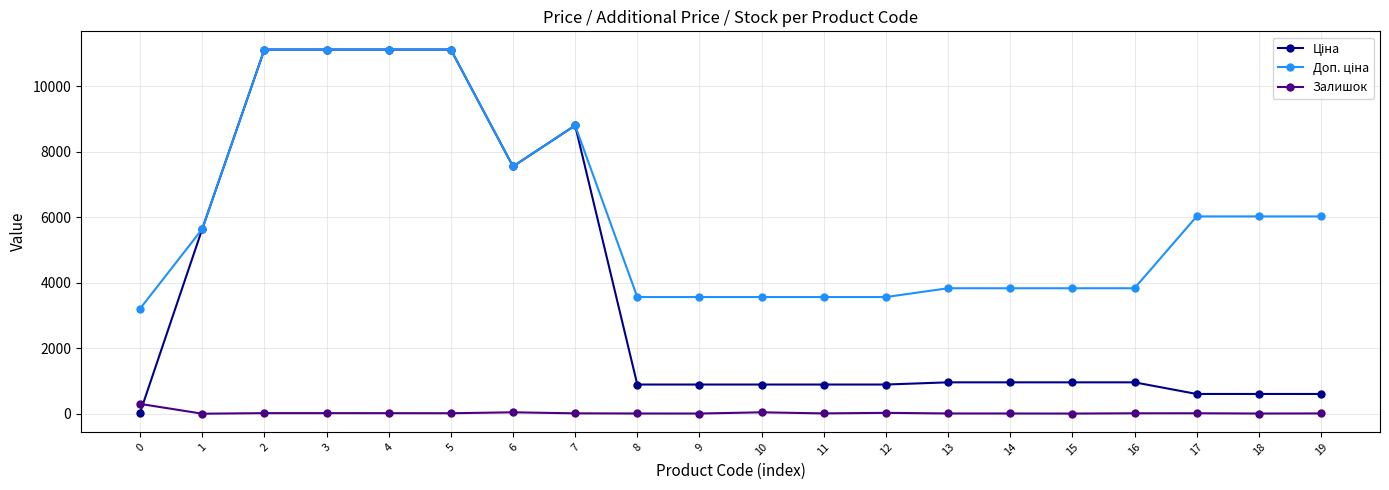

True or false: Залишок has more than 1 interior local peaks.

True